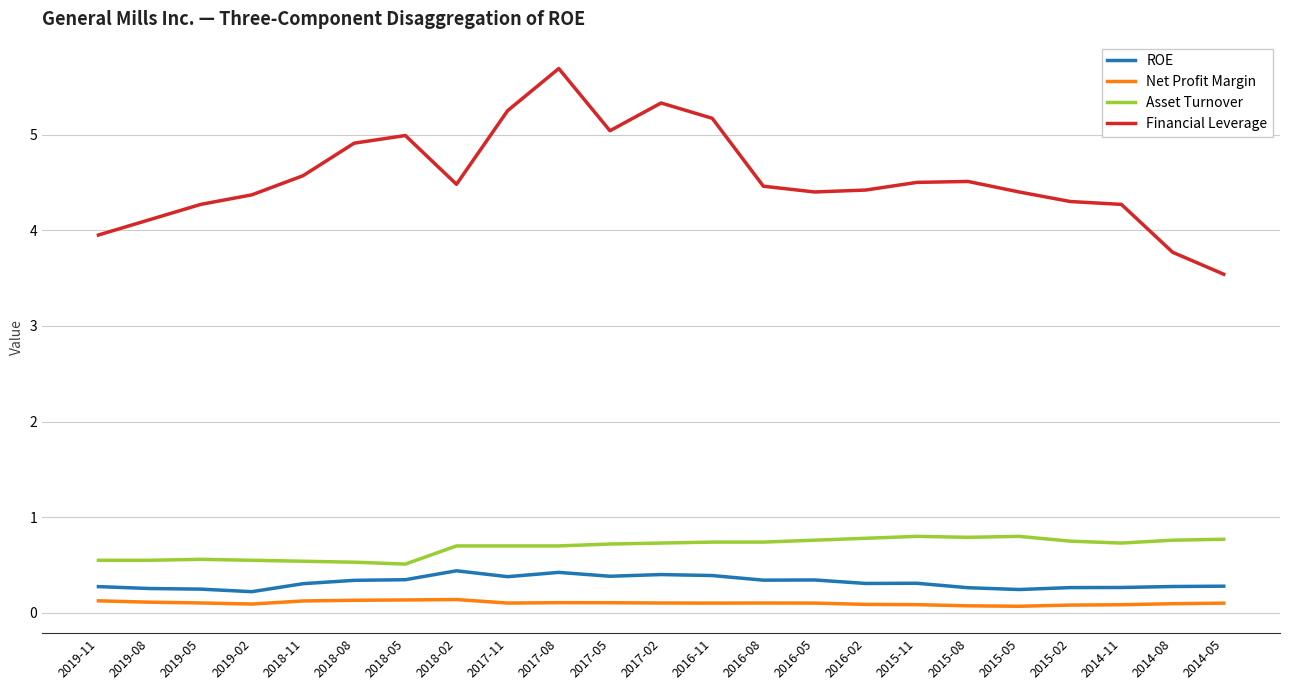

List the series in order of their peak value, lowest first.

Net Profit Margin, ROE, Asset Turnover, Financial Leverage